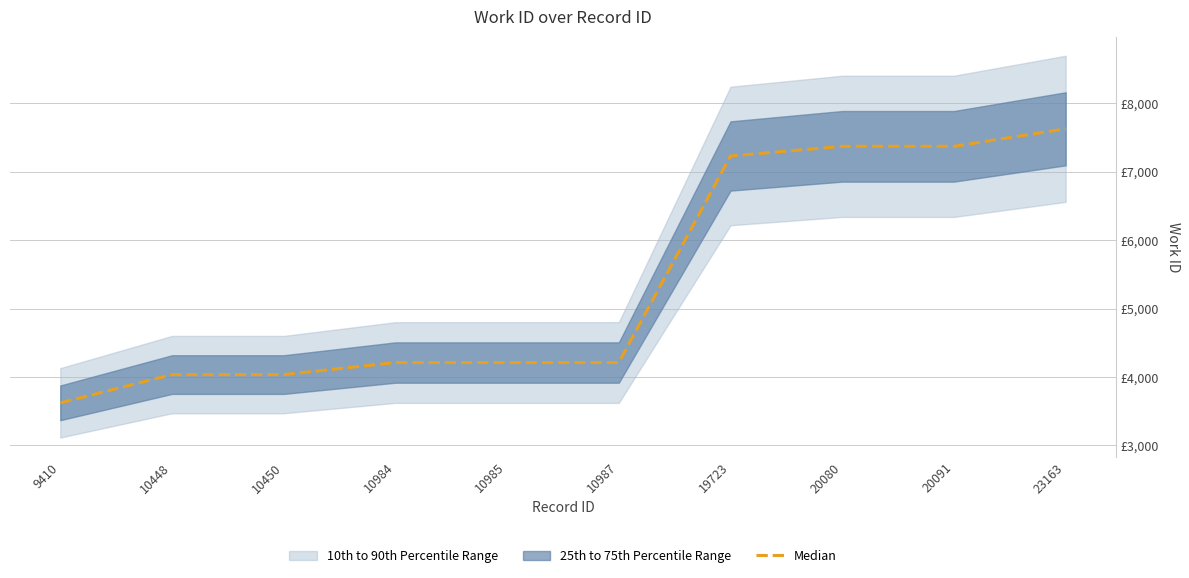

Reading right to left, extract all data points from this chart.

23163=7626	20091=7370	20080=7370	19723=7229	10987=4211	10985=4211	10984=4211	10450=4035	10448=4035	9410=3622